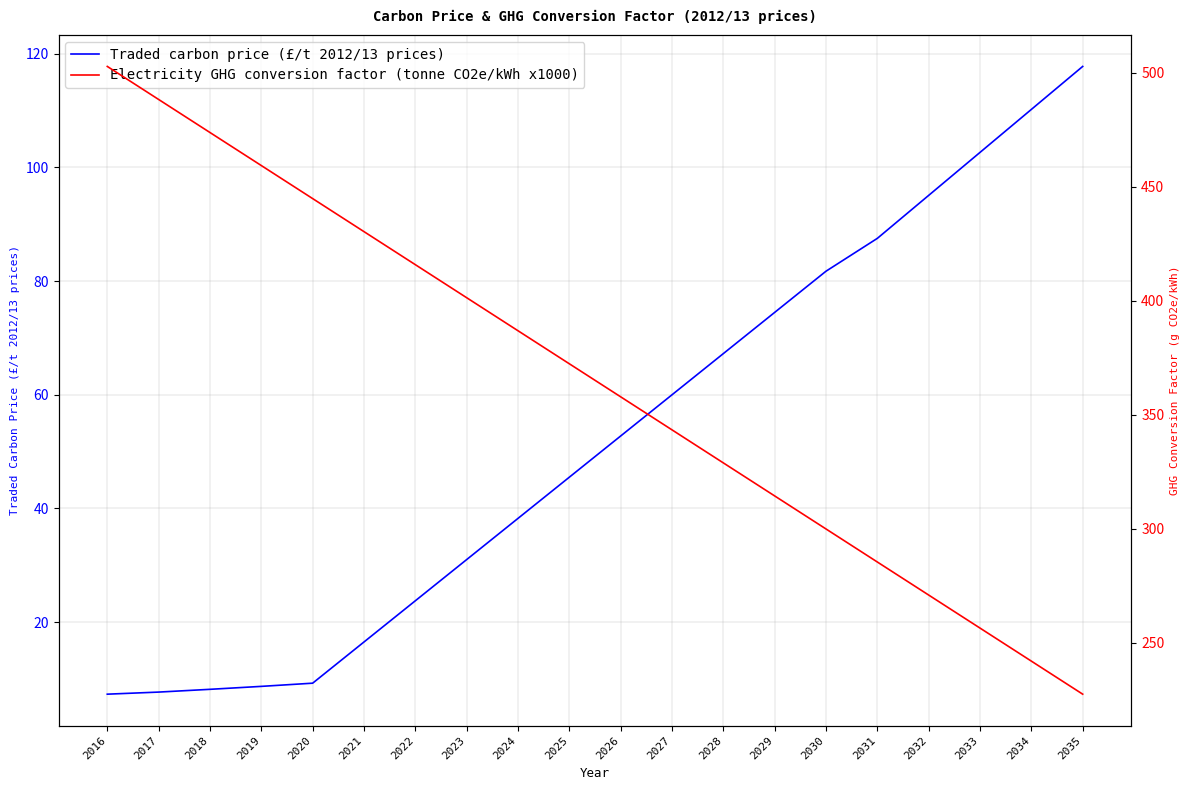

Between 2030 and 2019, which is larger?

2030